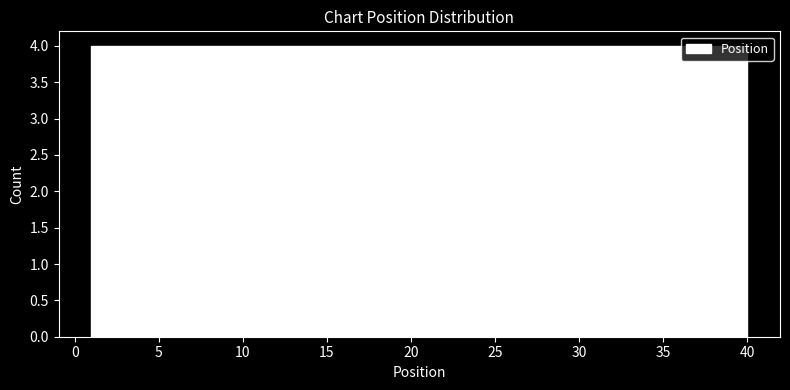

Reading left to right, transcribe this chart: for each bar, give the range it covers on the x-axis and its height. Neither the bar edges nor the heights are printed on the chart, so give them approximately, as read against the axes.

1.0 to 4.9: 4
4.9 to 8.8: 4
8.8 to 12.7: 4
12.7 to 16.6: 4
16.6 to 20.5: 4
20.5 to 24.4: 4
24.4 to 28.3: 4
28.3 to 32.2: 4
32.2 to 36.1: 4
36.1 to 40.0: 4